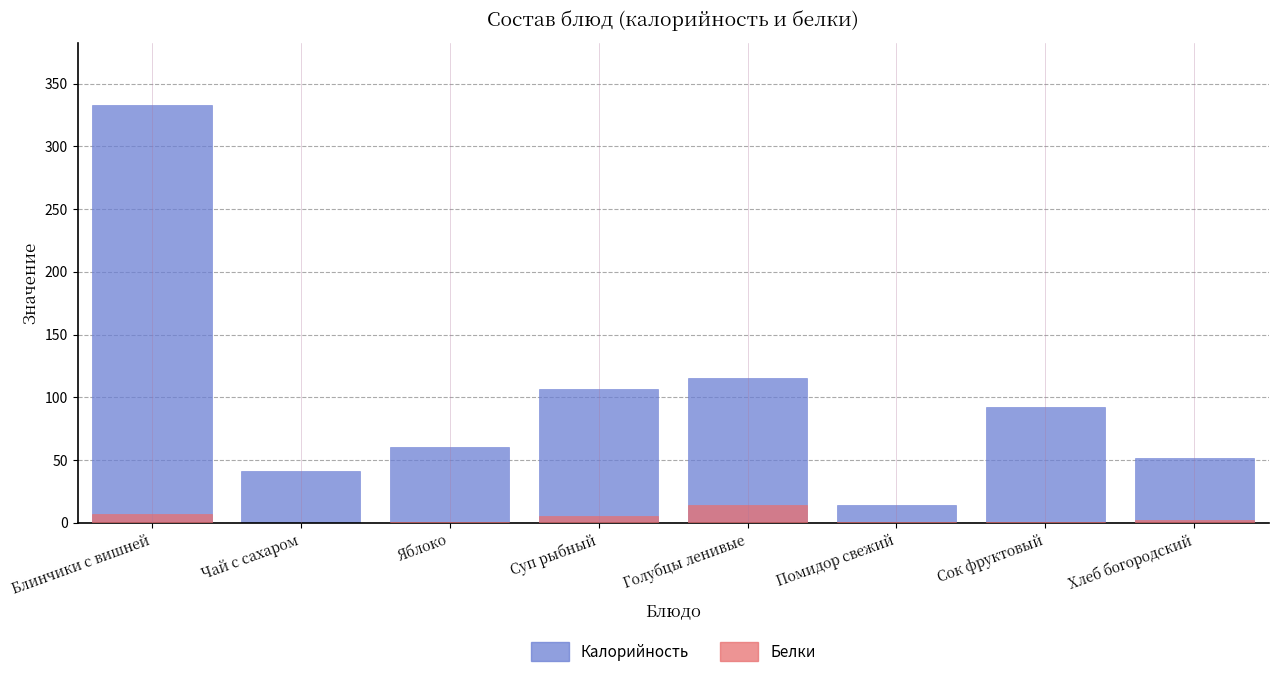

How many data points in Калорийность are less than 92?

4